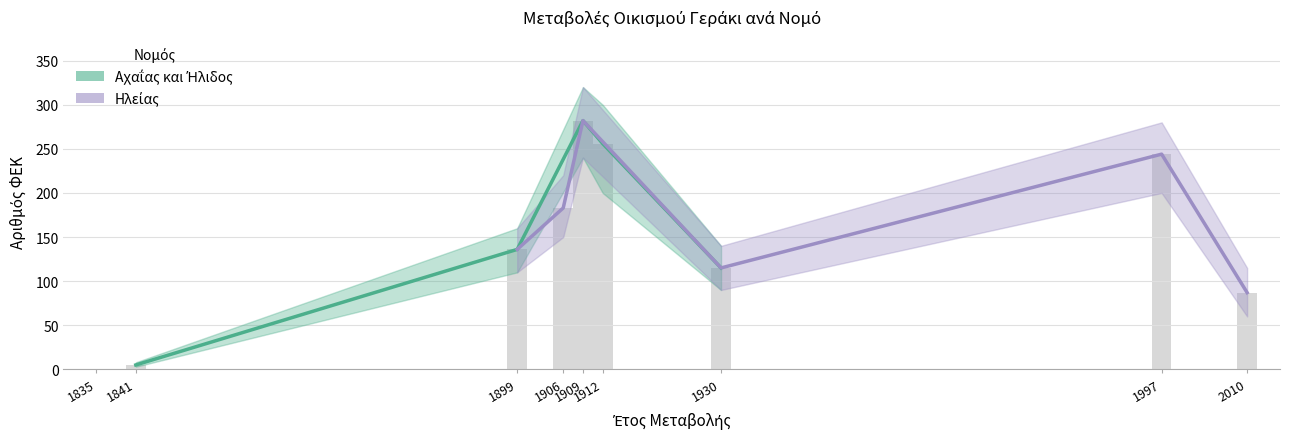

What is the total value across all series at 2010?

87